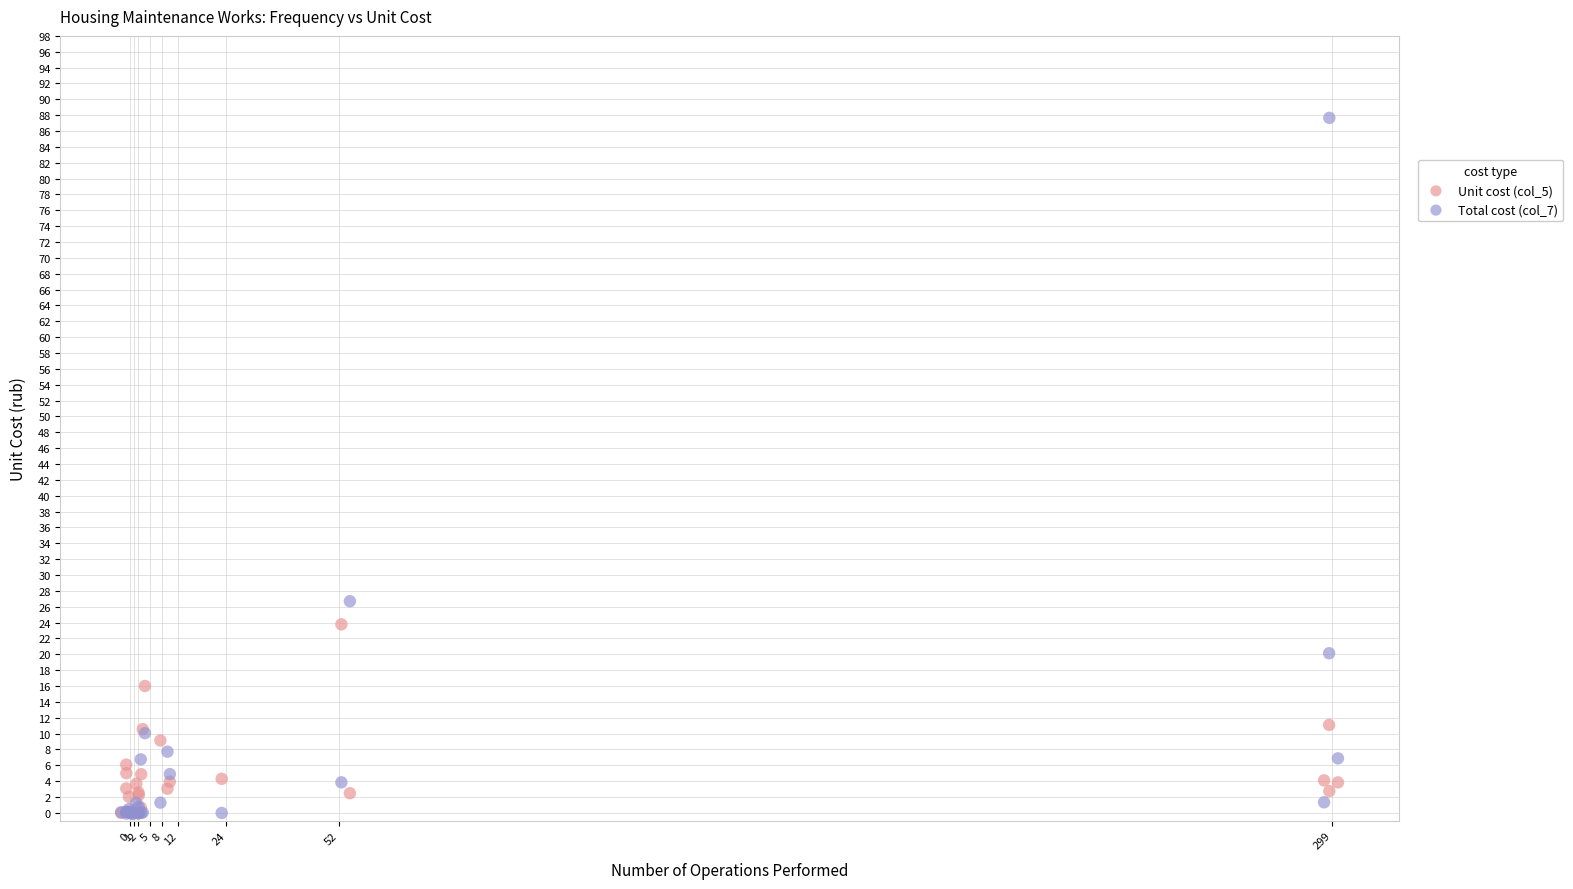

Across all series, what Y value is closest to 43?

26.7